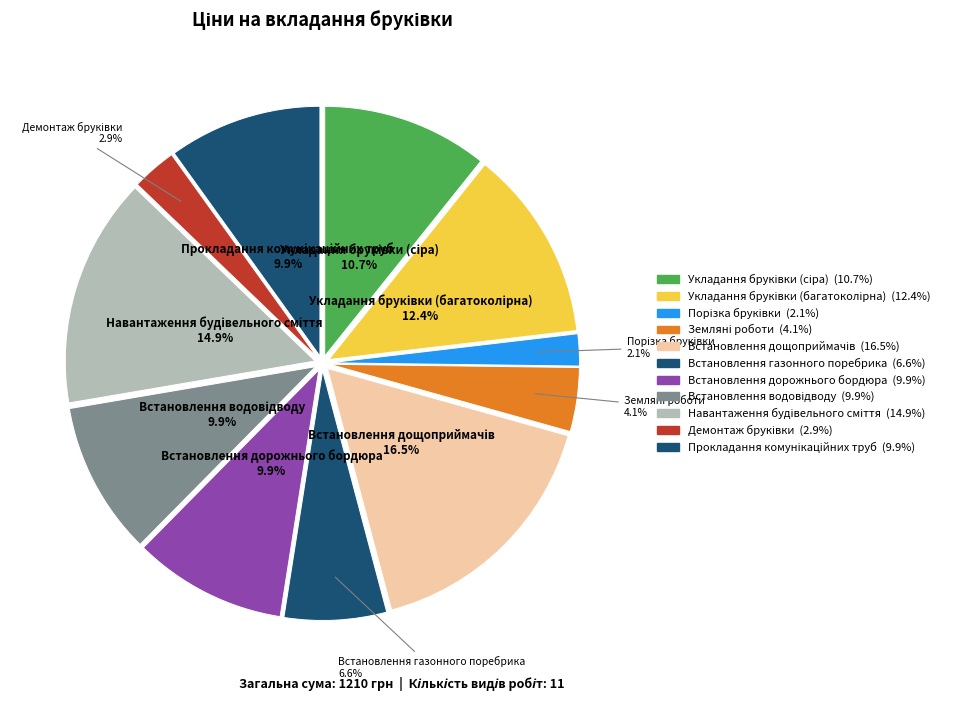

Does any single category account for the majority?

No